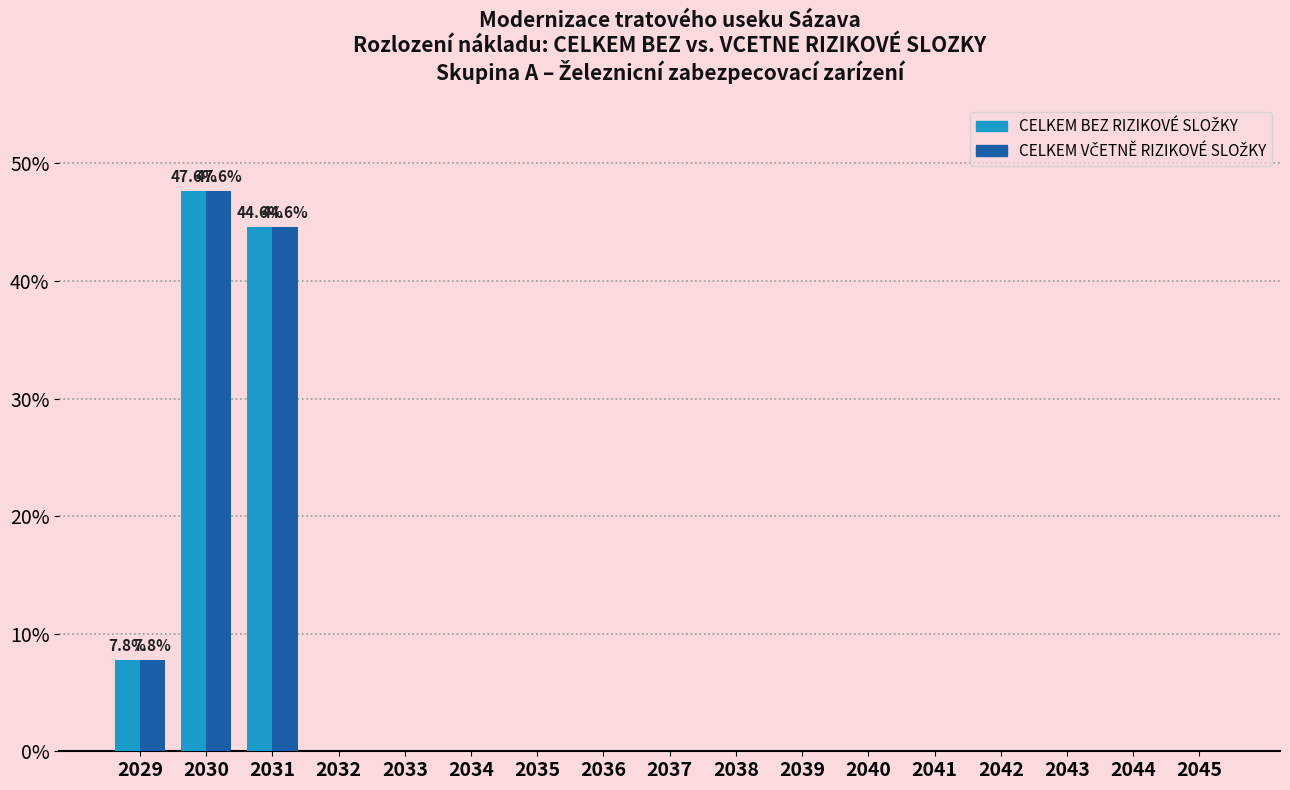

At which category is the sum across all series the highest?

2030